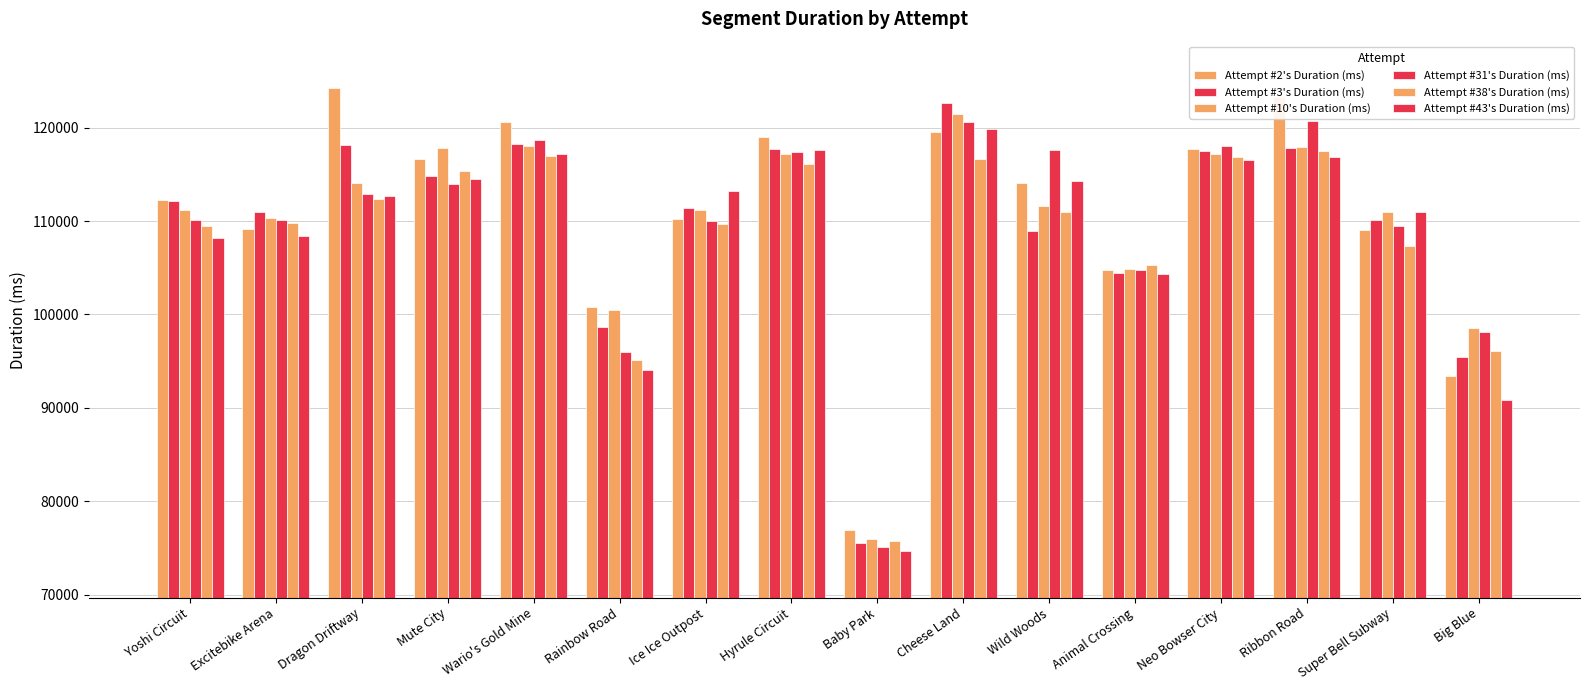

What is the label of the 11th bar from the left?

Wild Woods